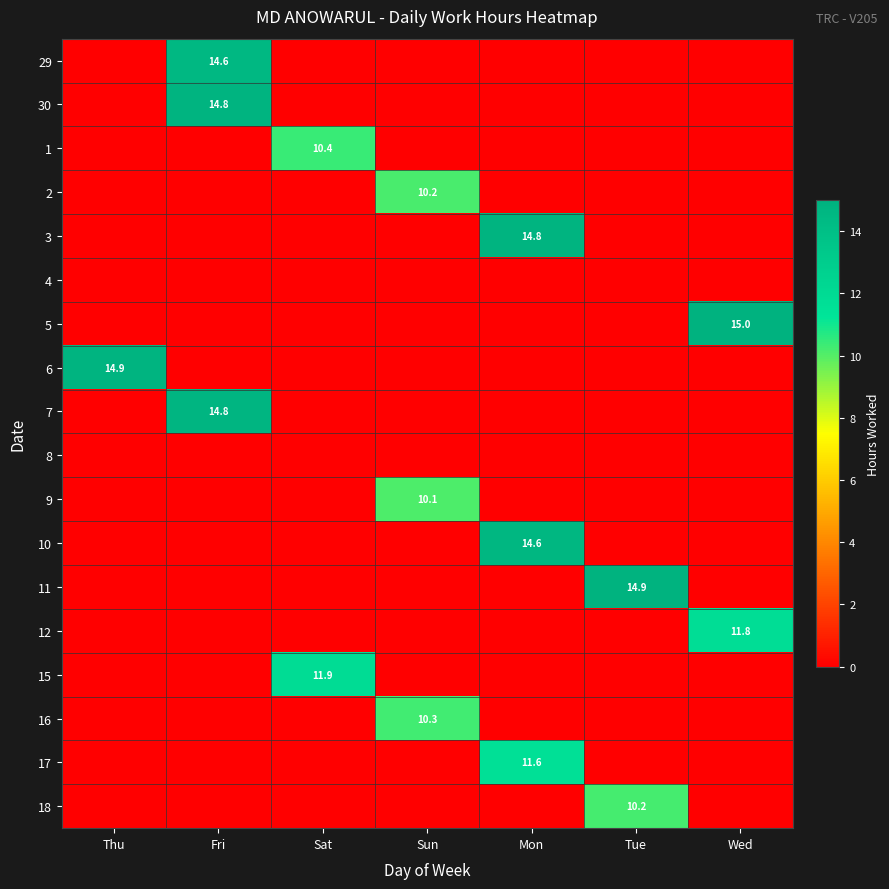

Is it true that 7 equals 5.7 at Fri?

False